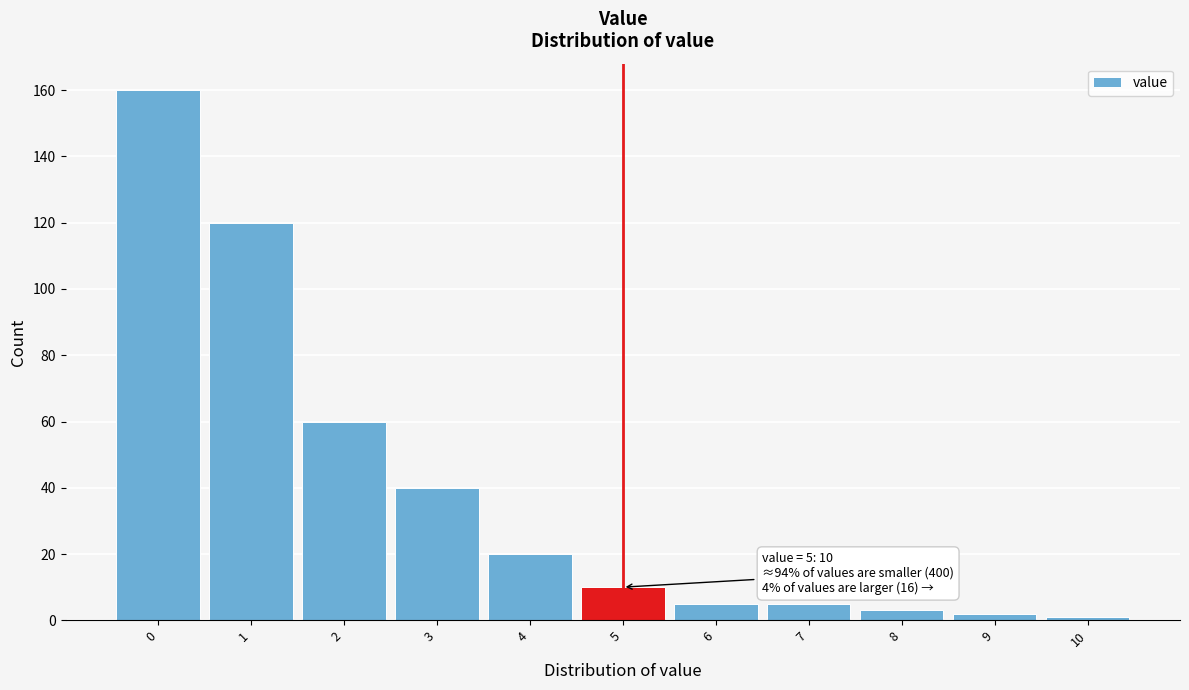

Which range on the x-axis has the tallest bar?

-0.5 to 0.5